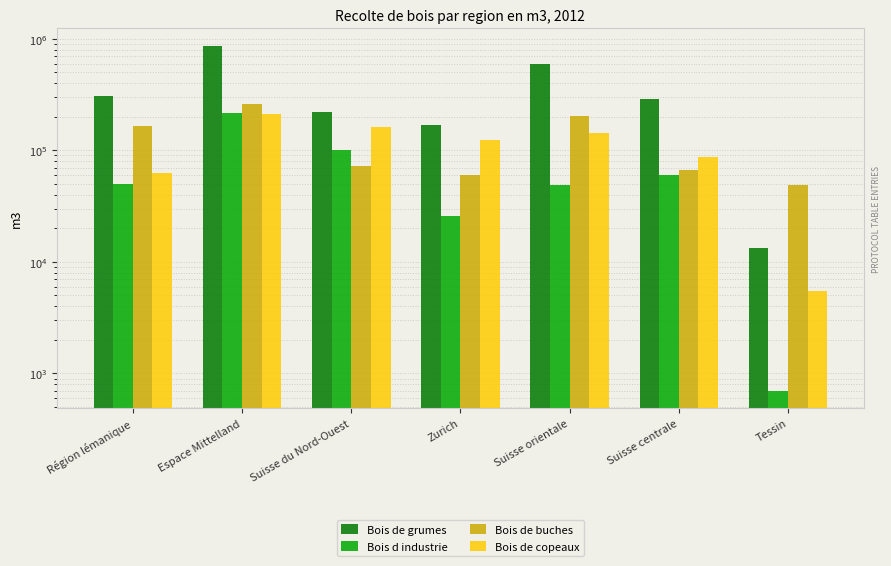

What is the spread (max minus min) of values at Zurich?

143106